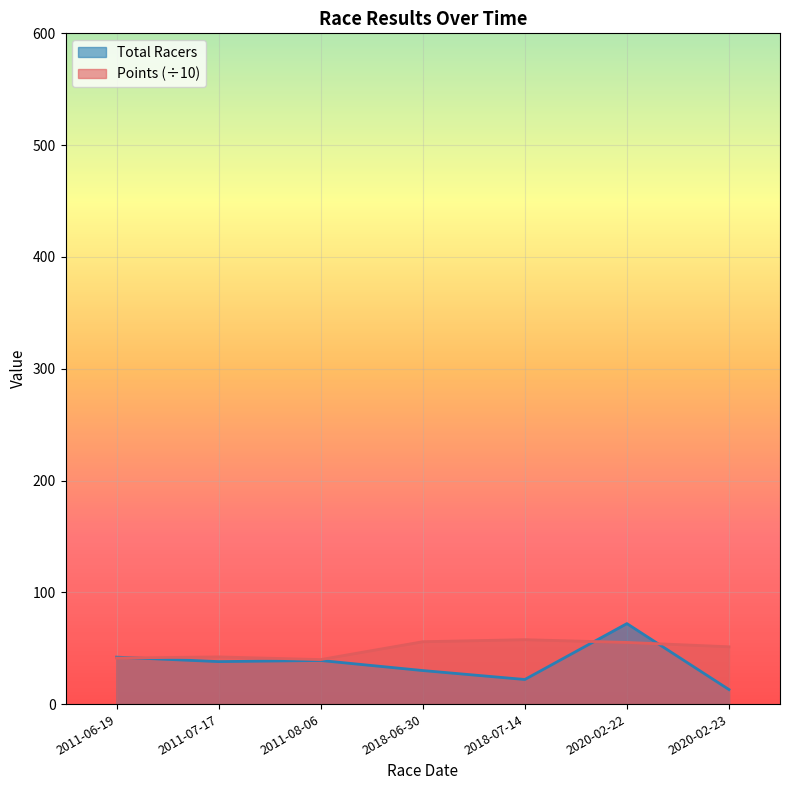

Reading left to right, what are all the values shown in this chart?

Total Racers: 2011-06-19=42.0	2011-07-17=38.0	2011-08-06=39.0	2018-06-30=30.0	2018-07-14=22.0	2020-02-22=72.0	2020-02-23=13.0
Points: 2011-06-19=41.2	2011-07-17=42.2	2011-08-06=39.8	2018-06-30=55.8	2018-07-14=57.6	2020-02-22=55.2	2020-02-23=51.2